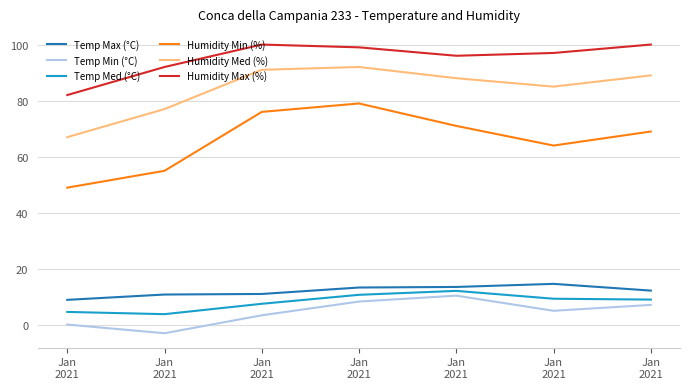

True or false: Temp Min (°C) and Humidity Med (%) cross at least once.

False